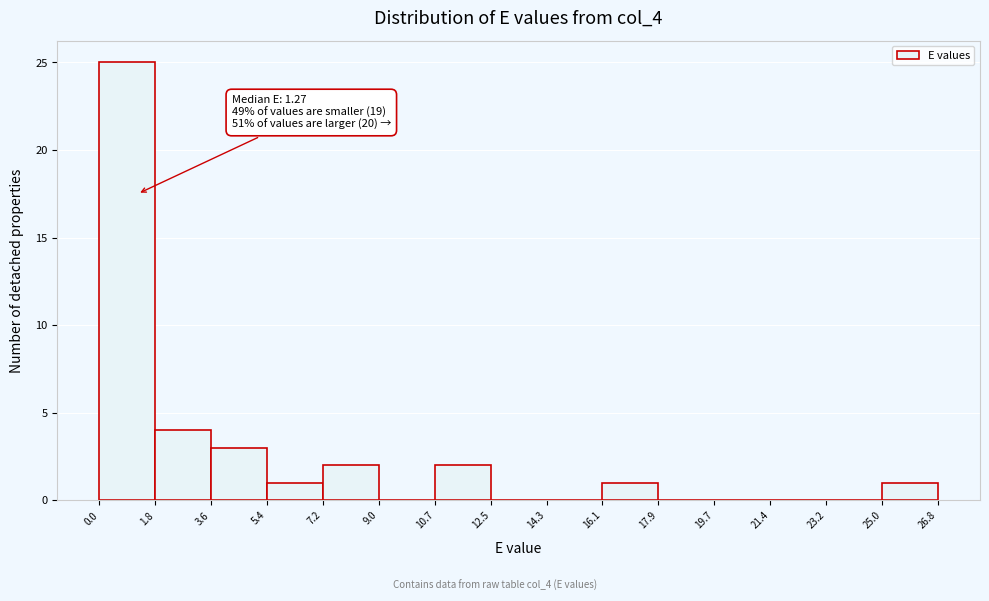

Over which range of the x-axis is the bar tallest?

0.0 to 1.8